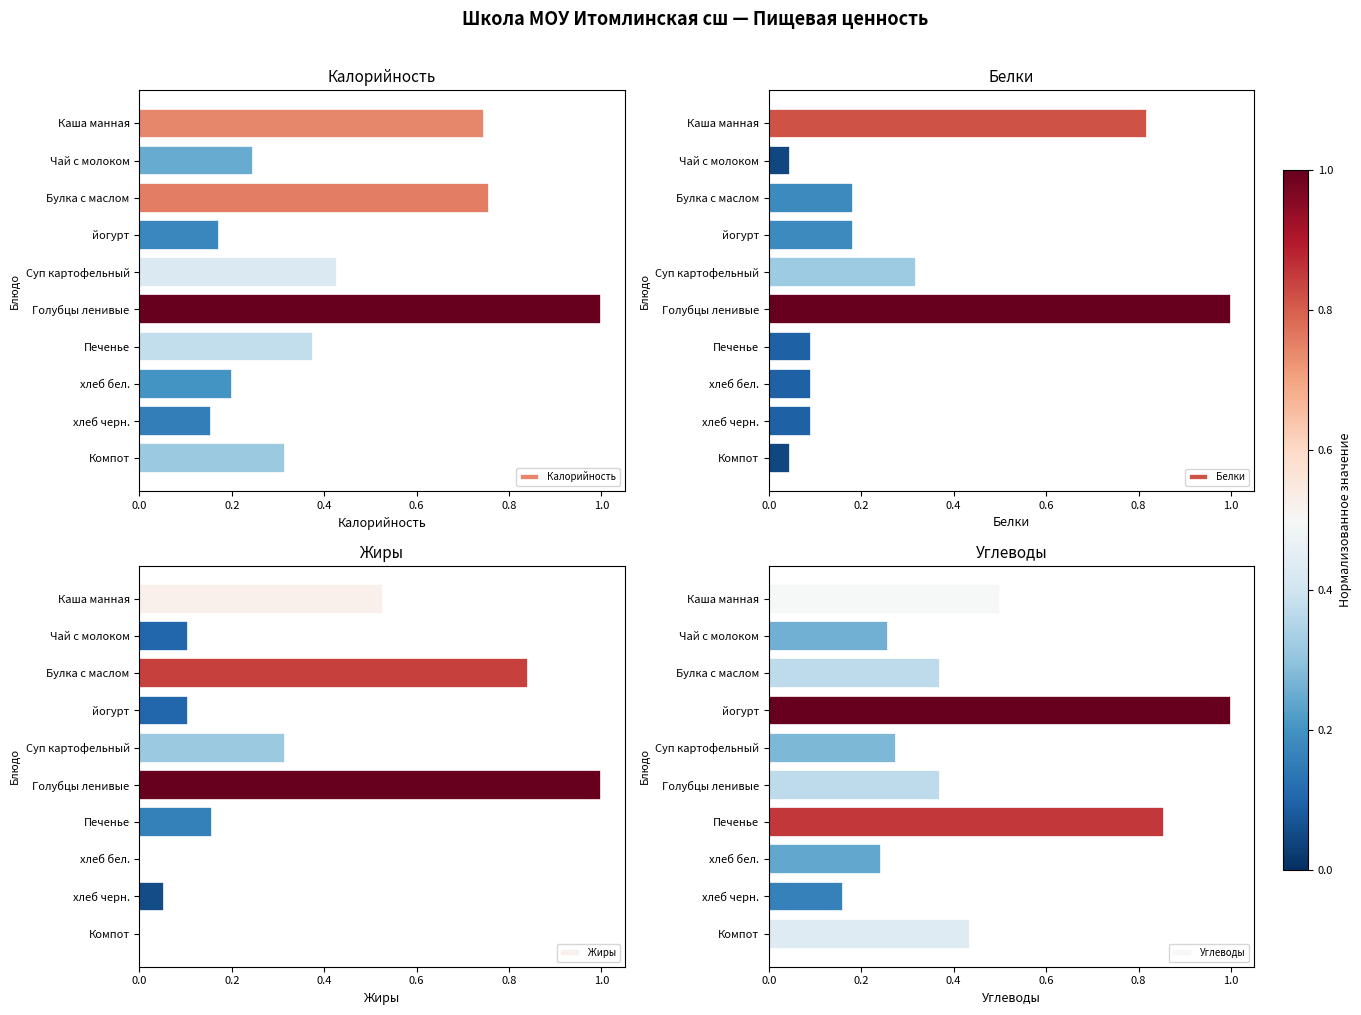

What is the value of the Жиры bar at the 1st from the left?

0.5